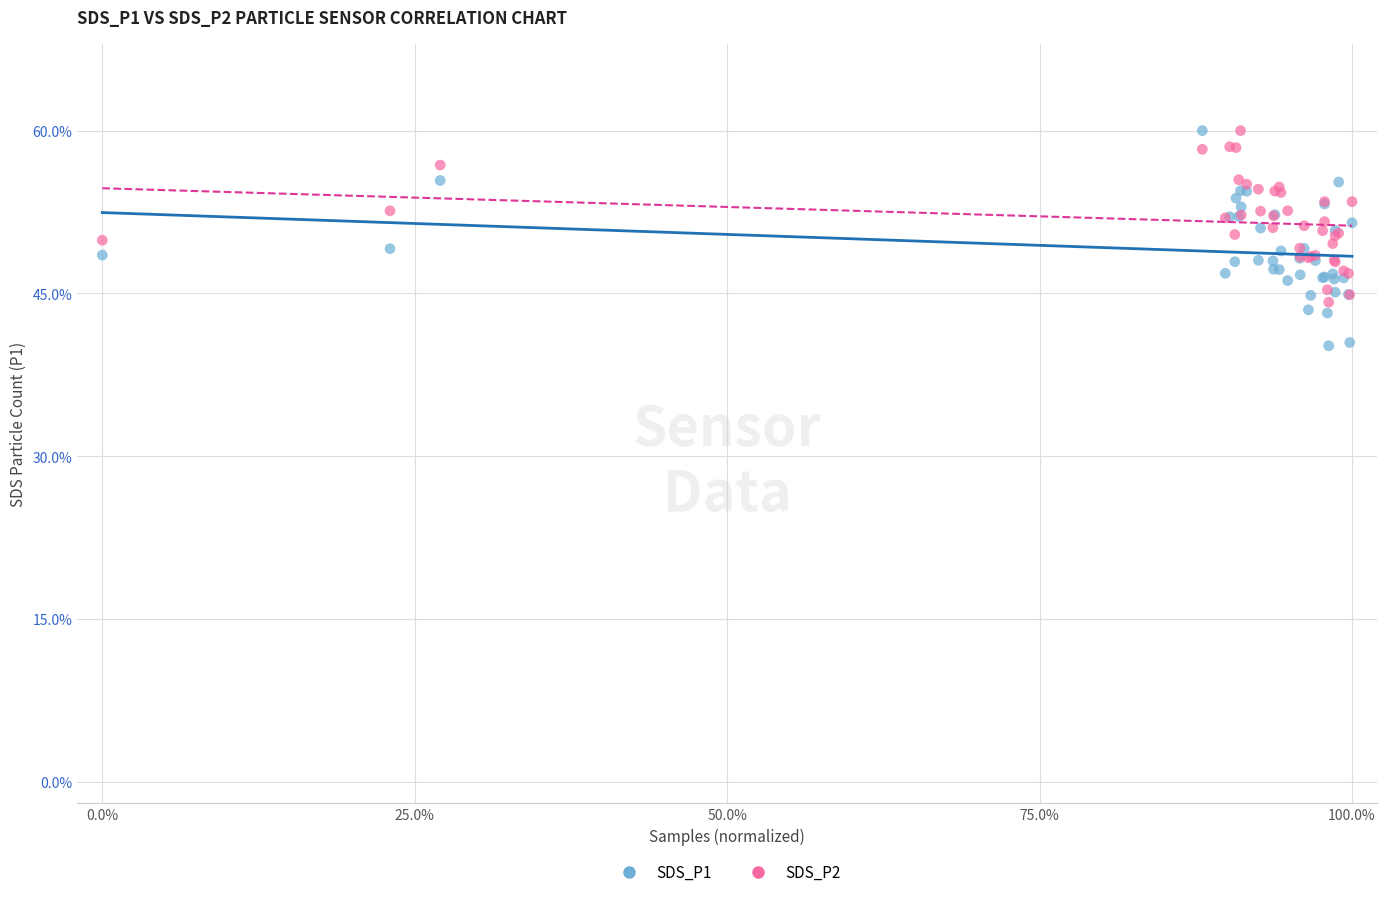

Which series has the widest spread of Y values?

SDS_P1